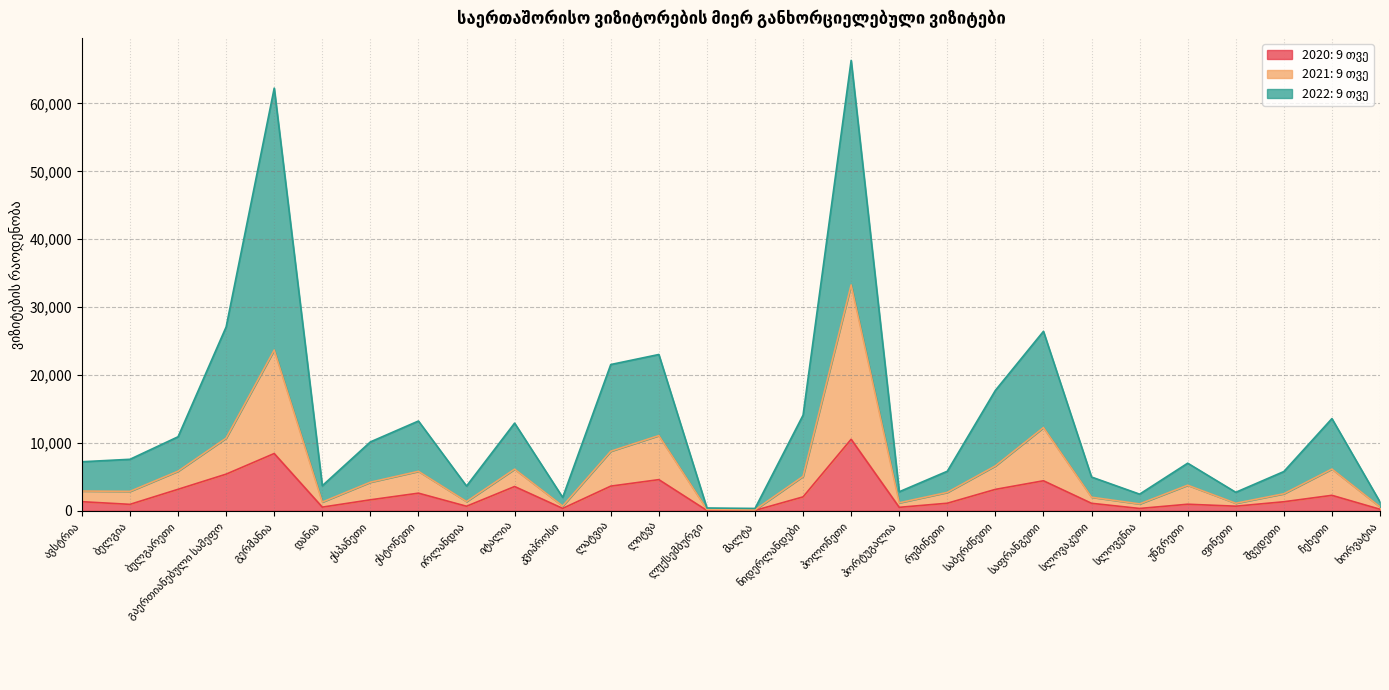

What are all the series names shown in the legend?

2020: 9 თვე, 2021: 9 თვე, 2022: 9 თვე